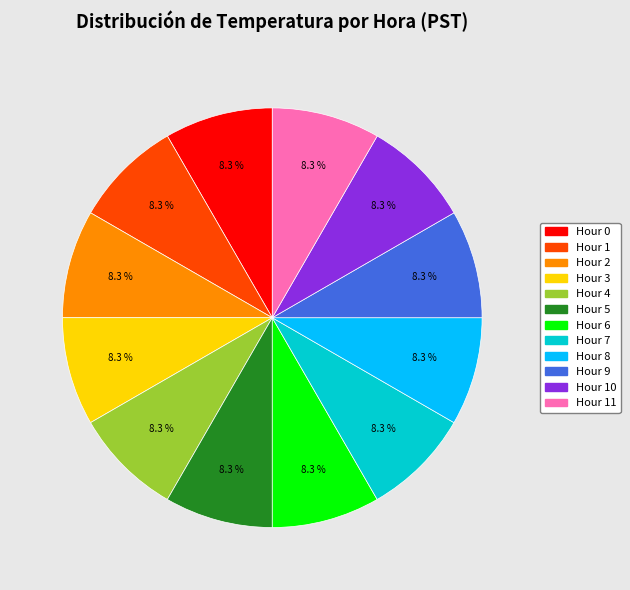

To the nearest percent, what is the combined percentage of Hour 2 and Hour 10?

17%